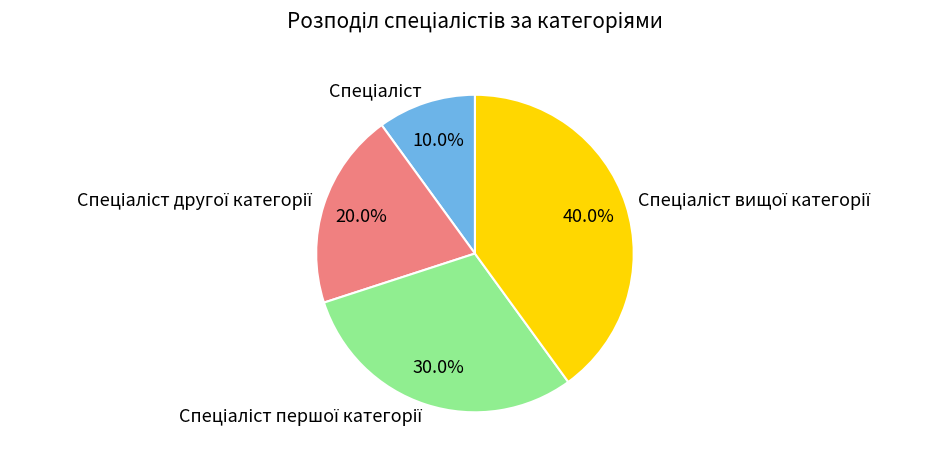

Is there a majority slice in this chart?

No